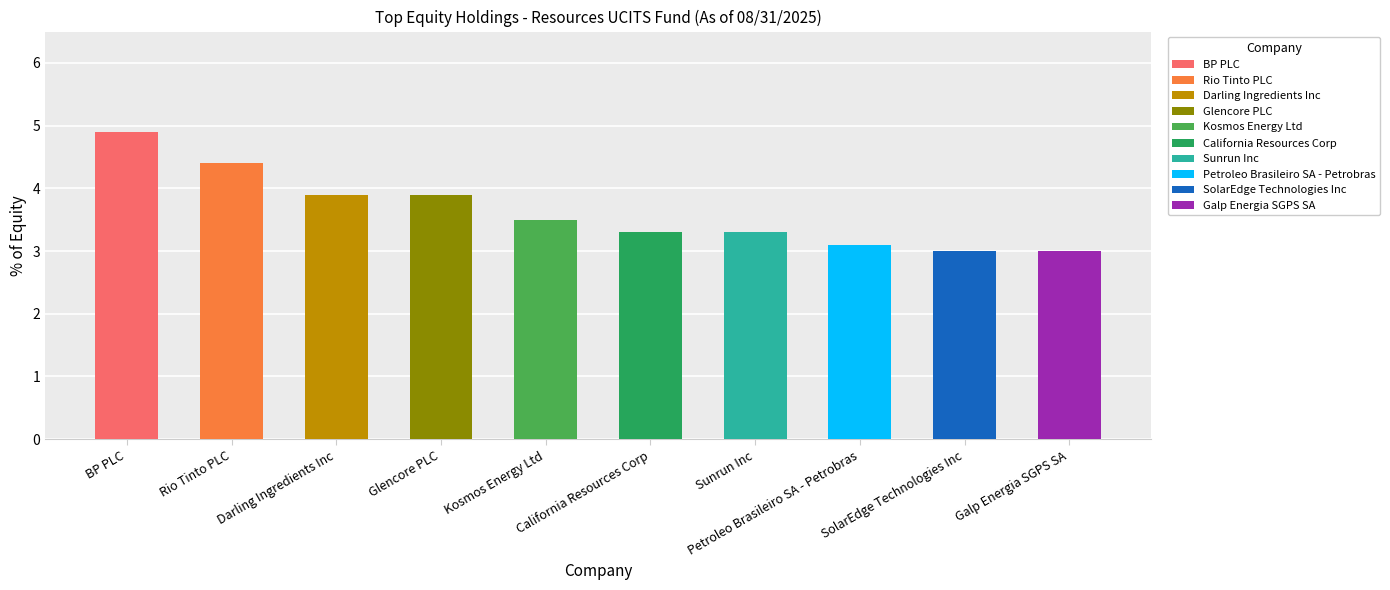

Are the bars horizontal?

No